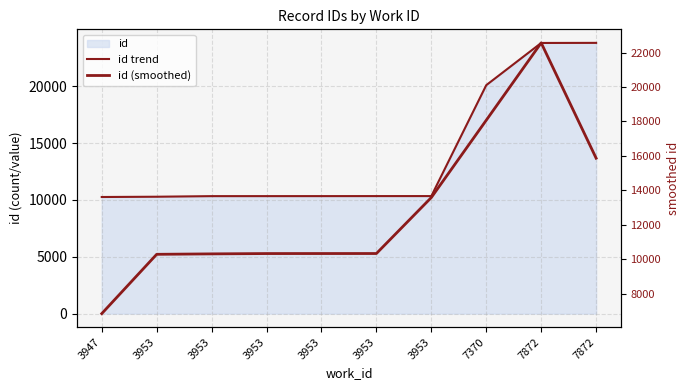

True or false: id trend has a value of 18228.4 at 3953.

False